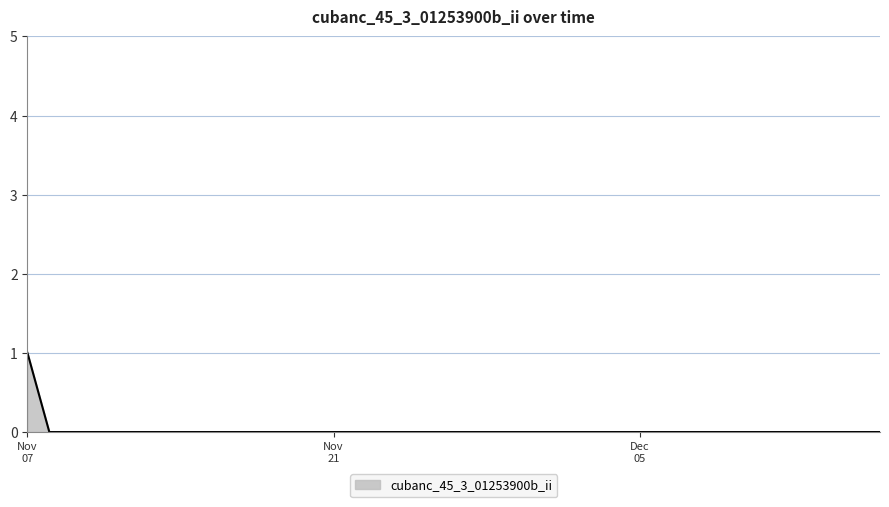

How many lines are shown in the chart?

1